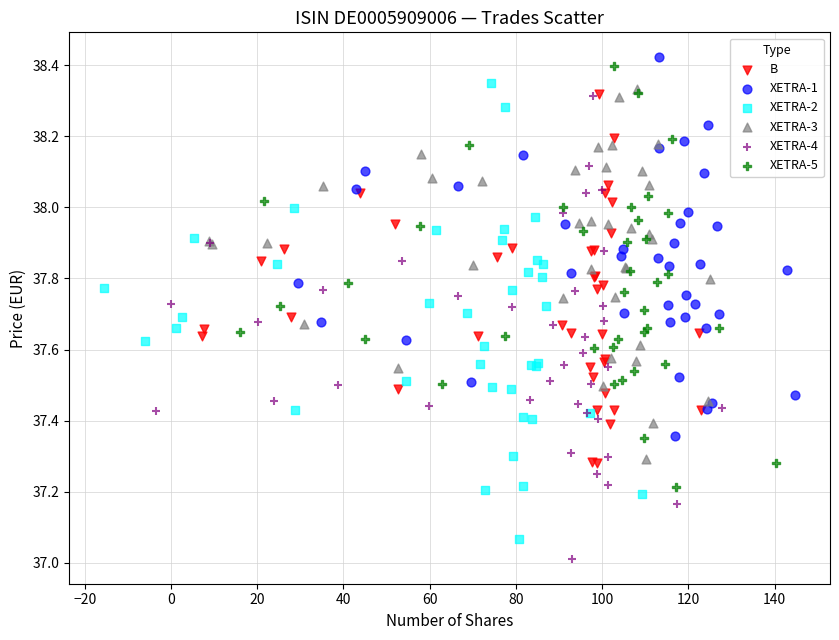

Which series reaches the minimum Y coordinate?

XETRA-4